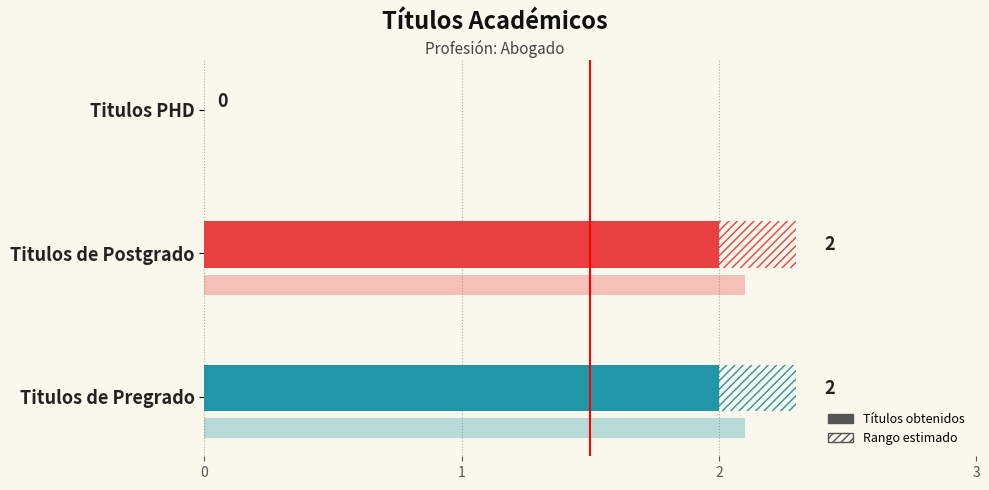

How many bars are there in total?

3